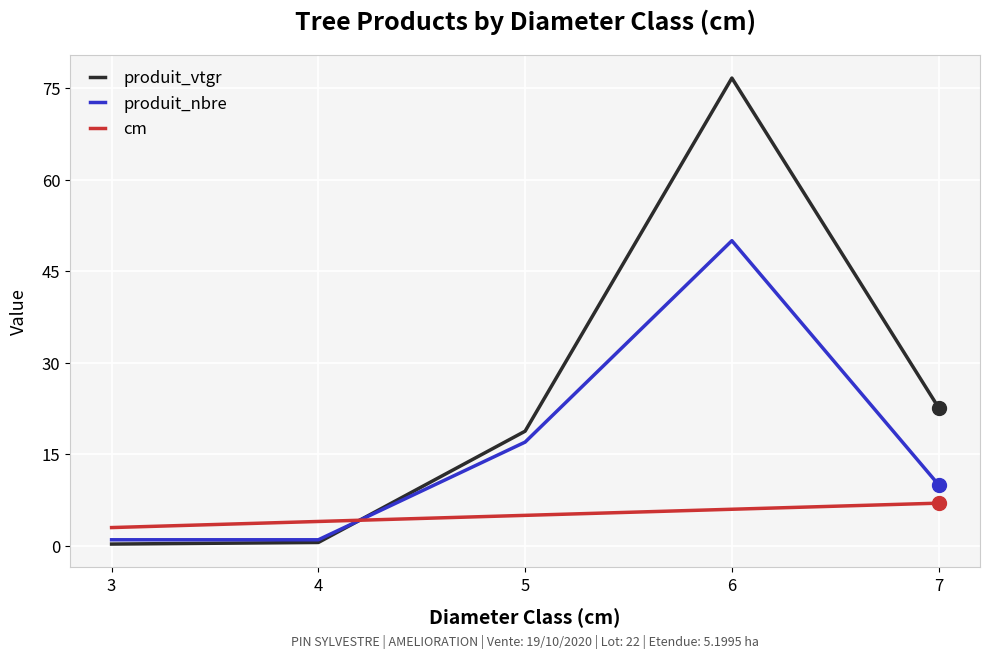

Which series has the widest spread of values?

produit_vtgr